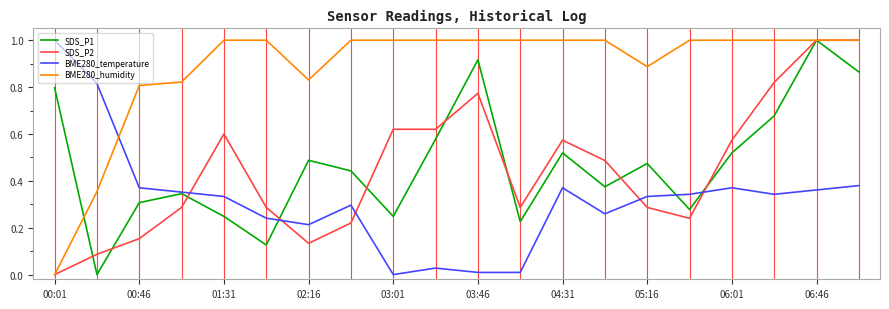

How many times do BME280_humidity and BME280_temperature cross each other?

1